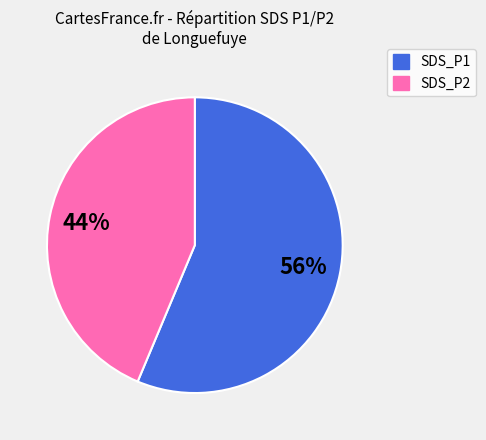

To the nearest percent, what is the average slice percentage?

50%